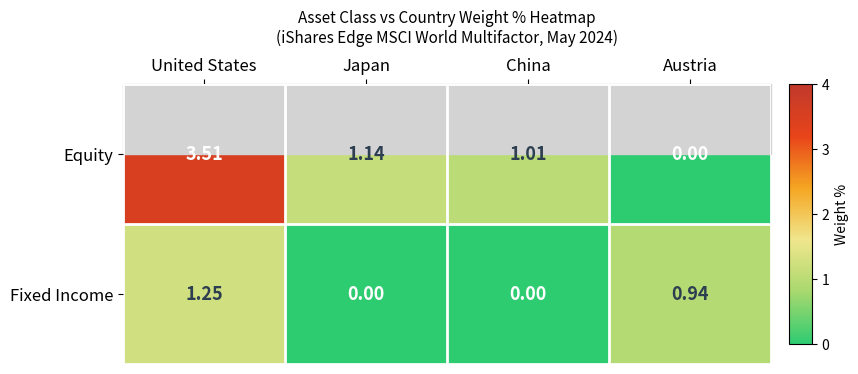

Which series changed the most between United States and China?

Equity